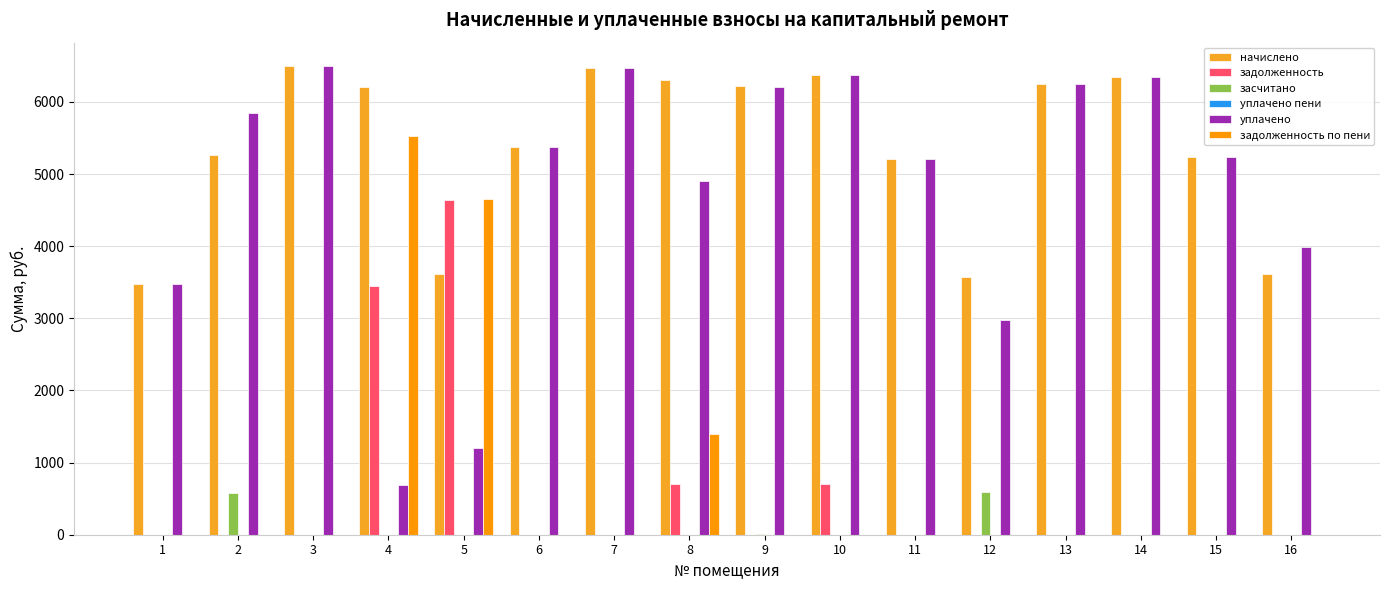

What is the difference between the maximum and minimum values in the засчитано series?

596.2